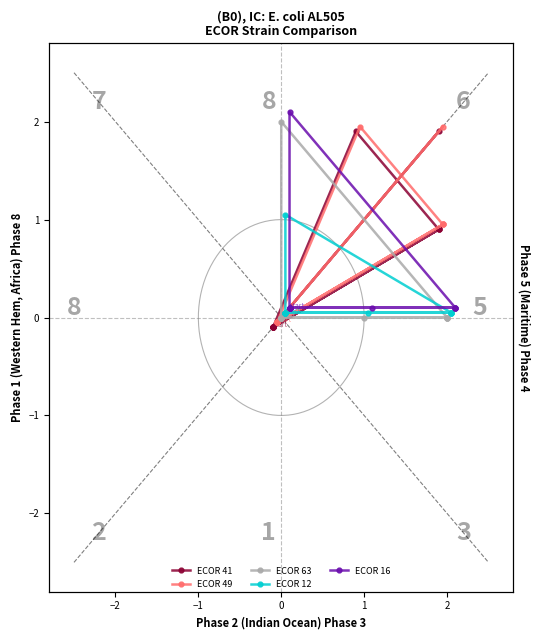

What is the value of the ECOR 49 point at the 3rd from the left?

1.9